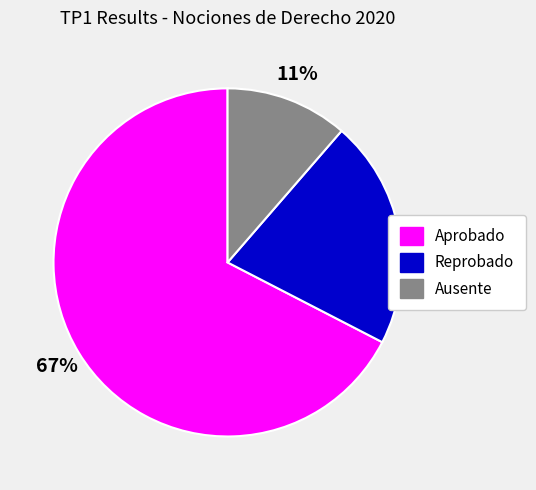

True or false: Aprobado accounts for 53% of the total.

False